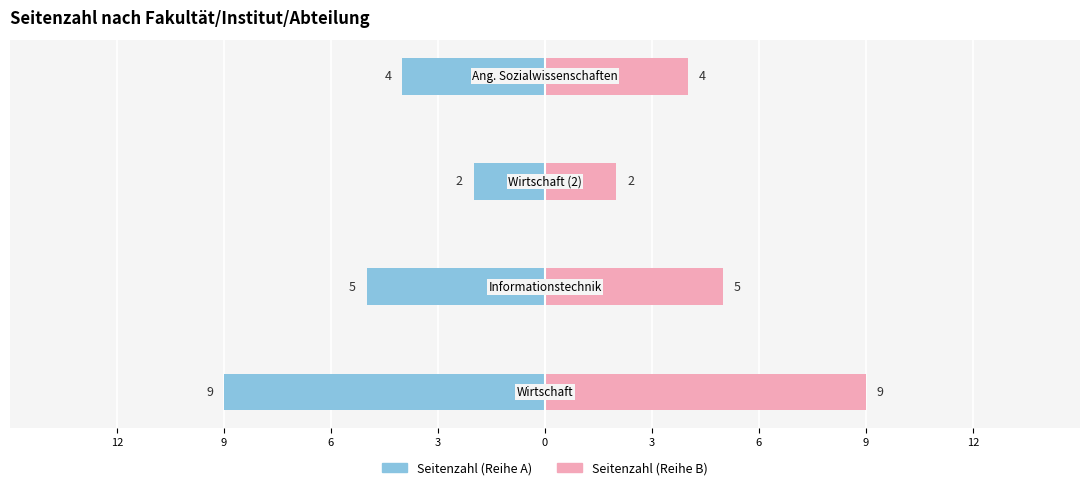

Reading right to left, extract all data points from this chart.

Seitenzahl (links): 3=-4	6=-2	9=-5	12=-9
Seitenzahl (rechts): 3=4	6=2	9=5	12=9